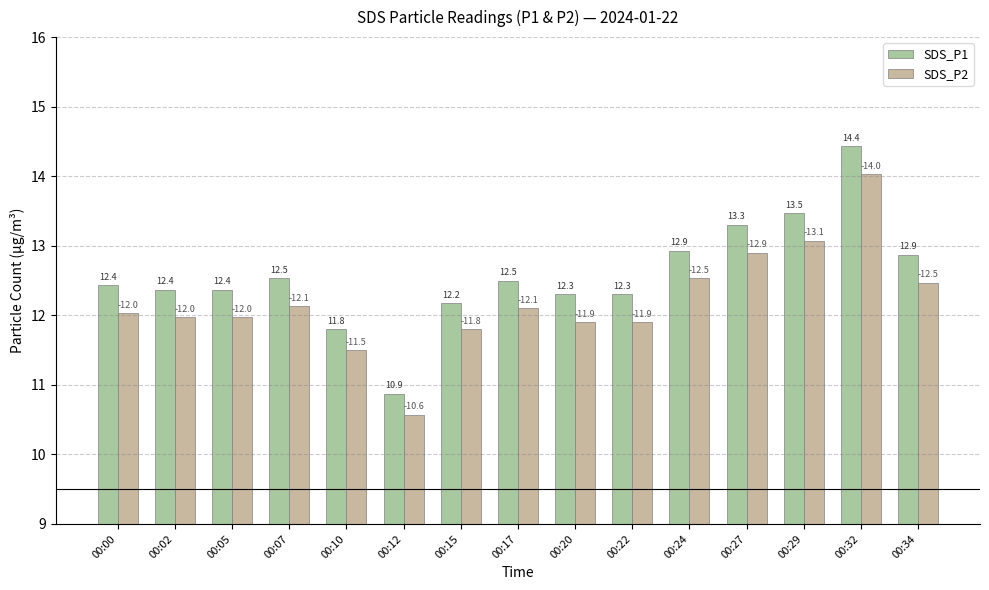

Rank the series at 00:34 from highest to lowest value.

SDS_P1, SDS_P2